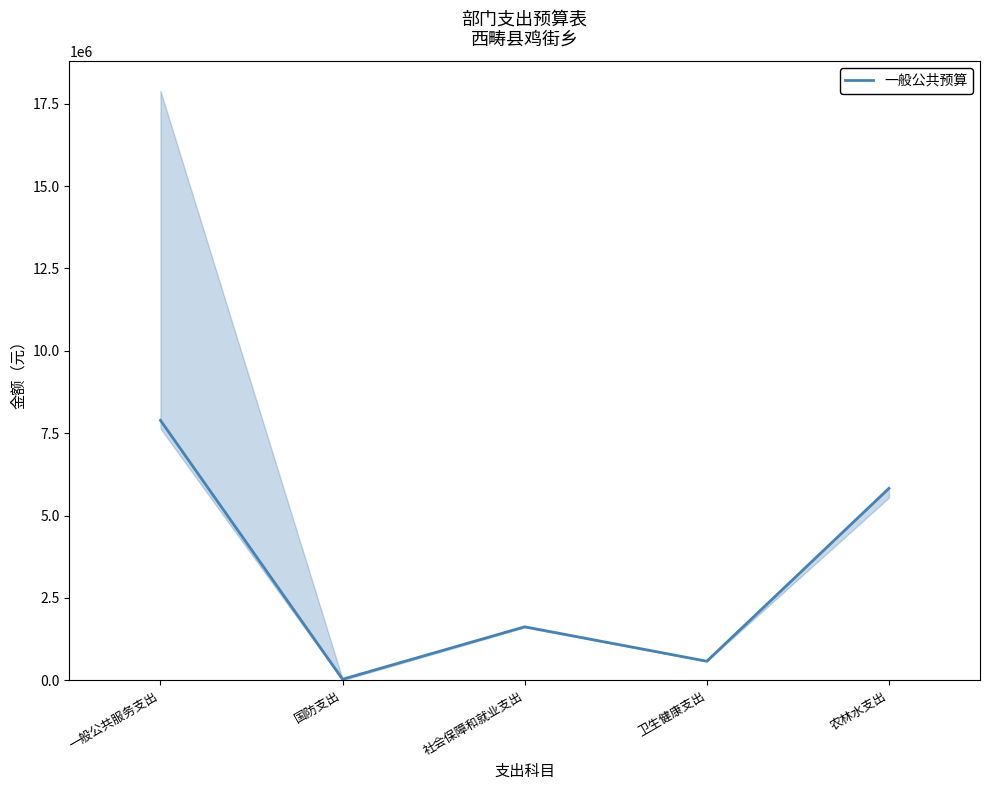

Which category has the highest value across all series?

一般公共服务支出